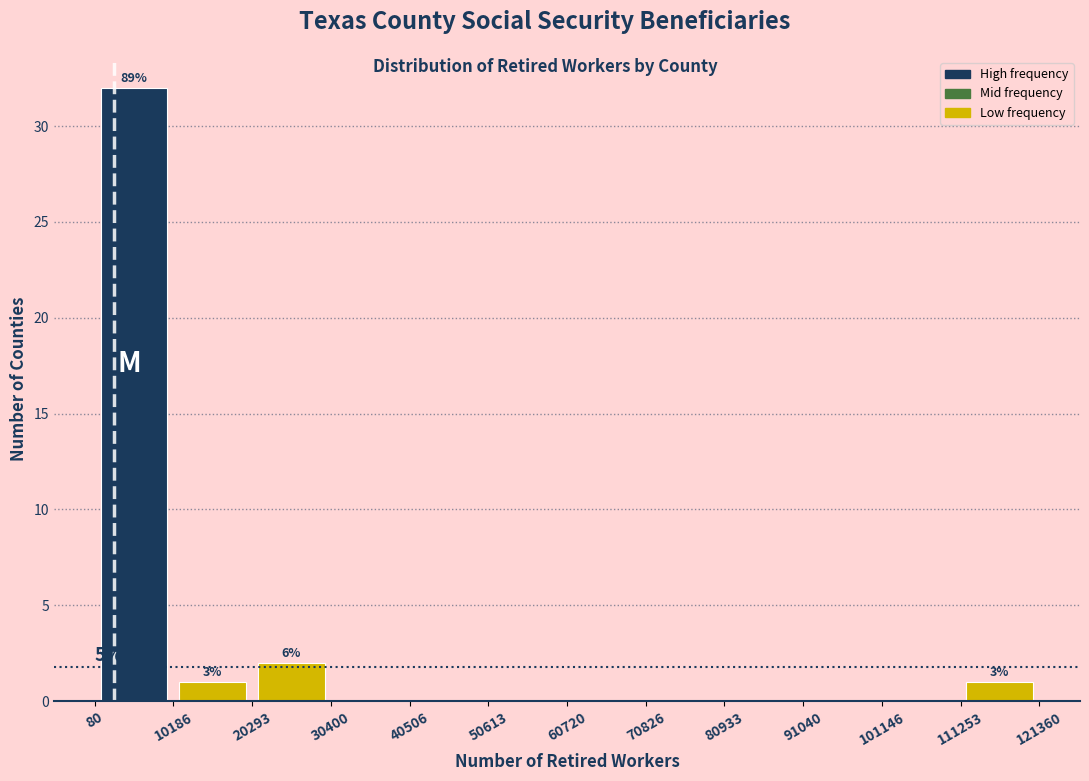

Over which range of the x-axis is the bar tallest?

80 to 10186